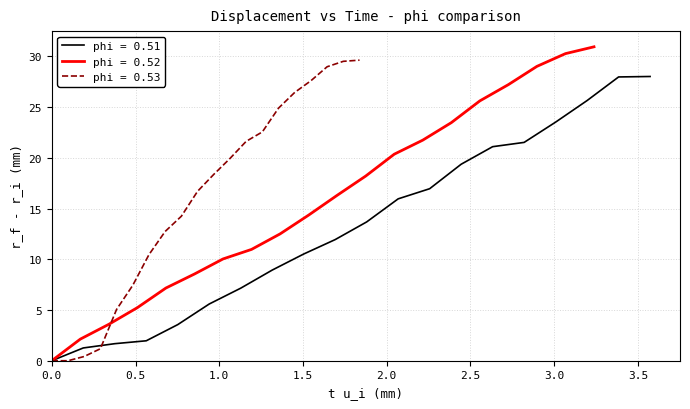

What is the difference between the maximum and minimum values in the phi = 0.52 (r_f-r_i) series?

30.9